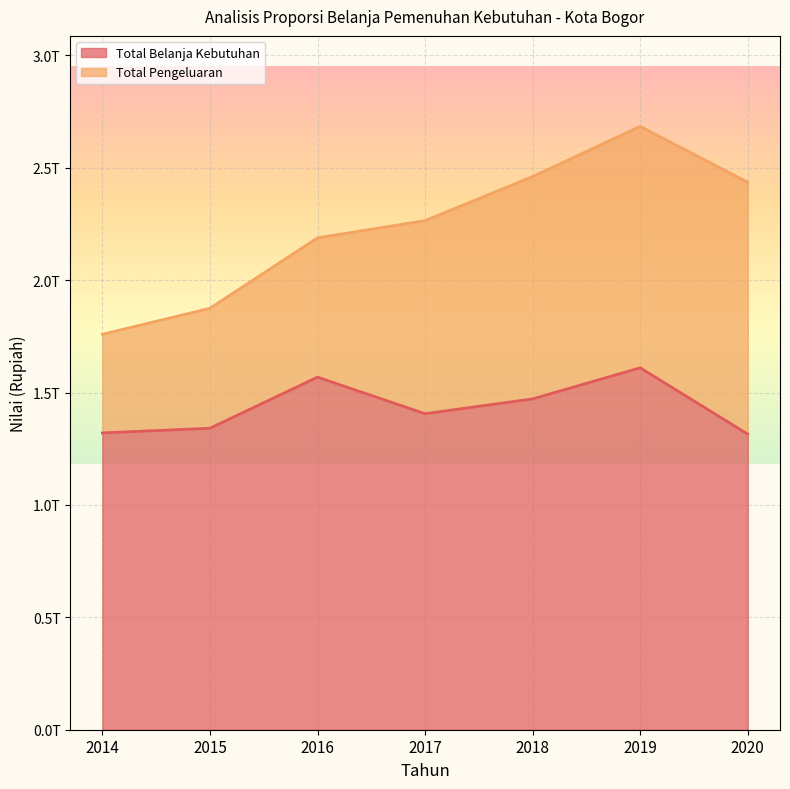

What is the value of the Total Belanja Kebutuhan point at the 7th from the left?

1315057790149